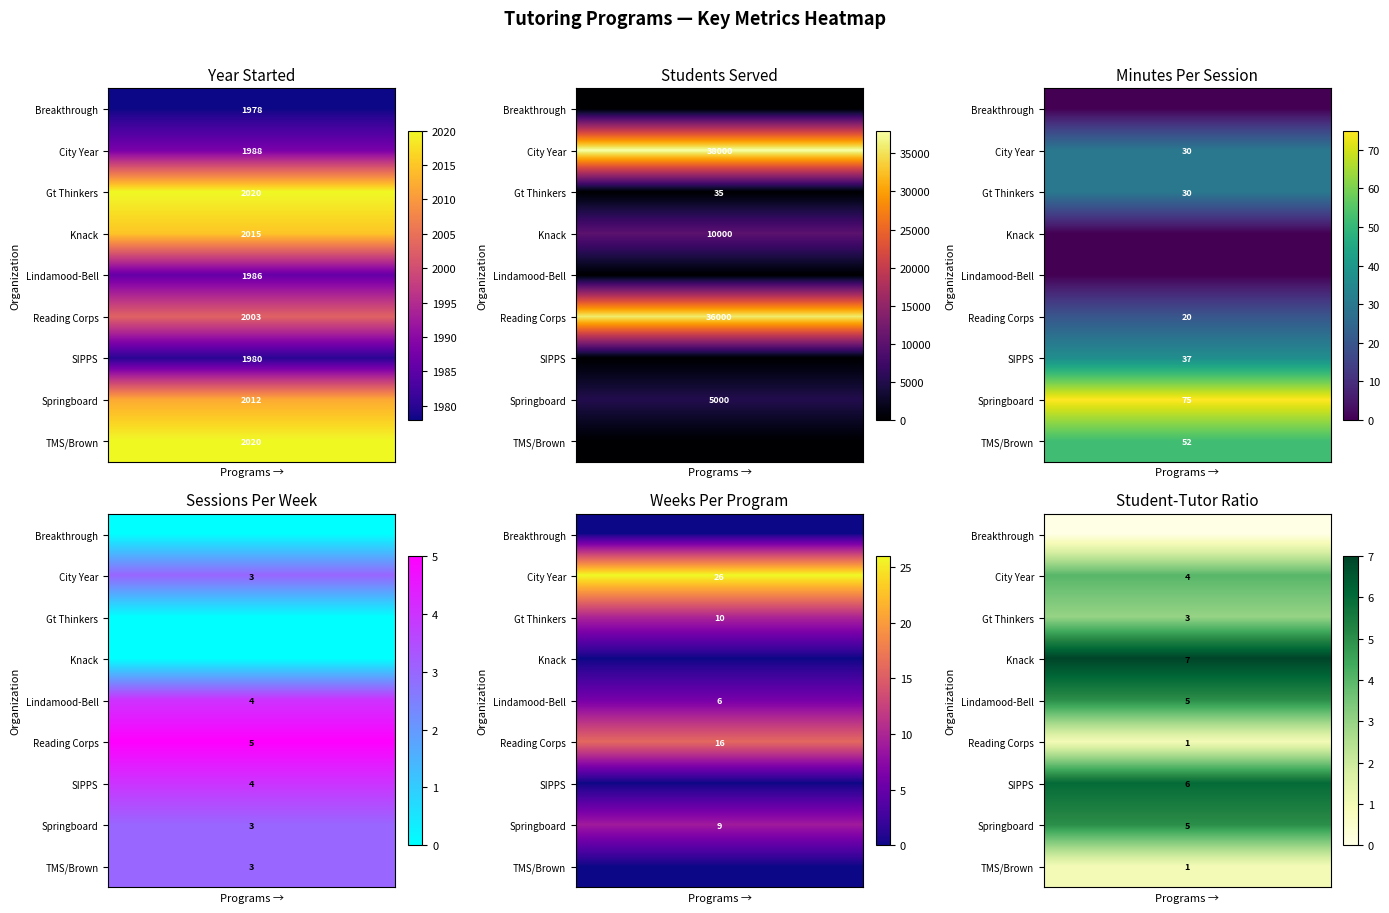

List the series in order of their peak value, highest first.

Knack, SIPPS, Lindamood-Bell, Springboard, City Year, Gt Thinkers, Reading Corps, TMS/Brown, Breakthrough